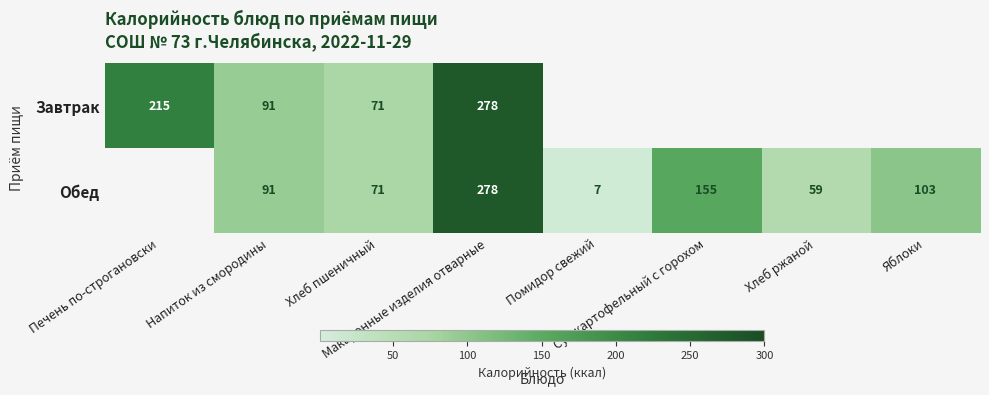

At which category is the sum across all series the highest?

Макаронные изделия отварные